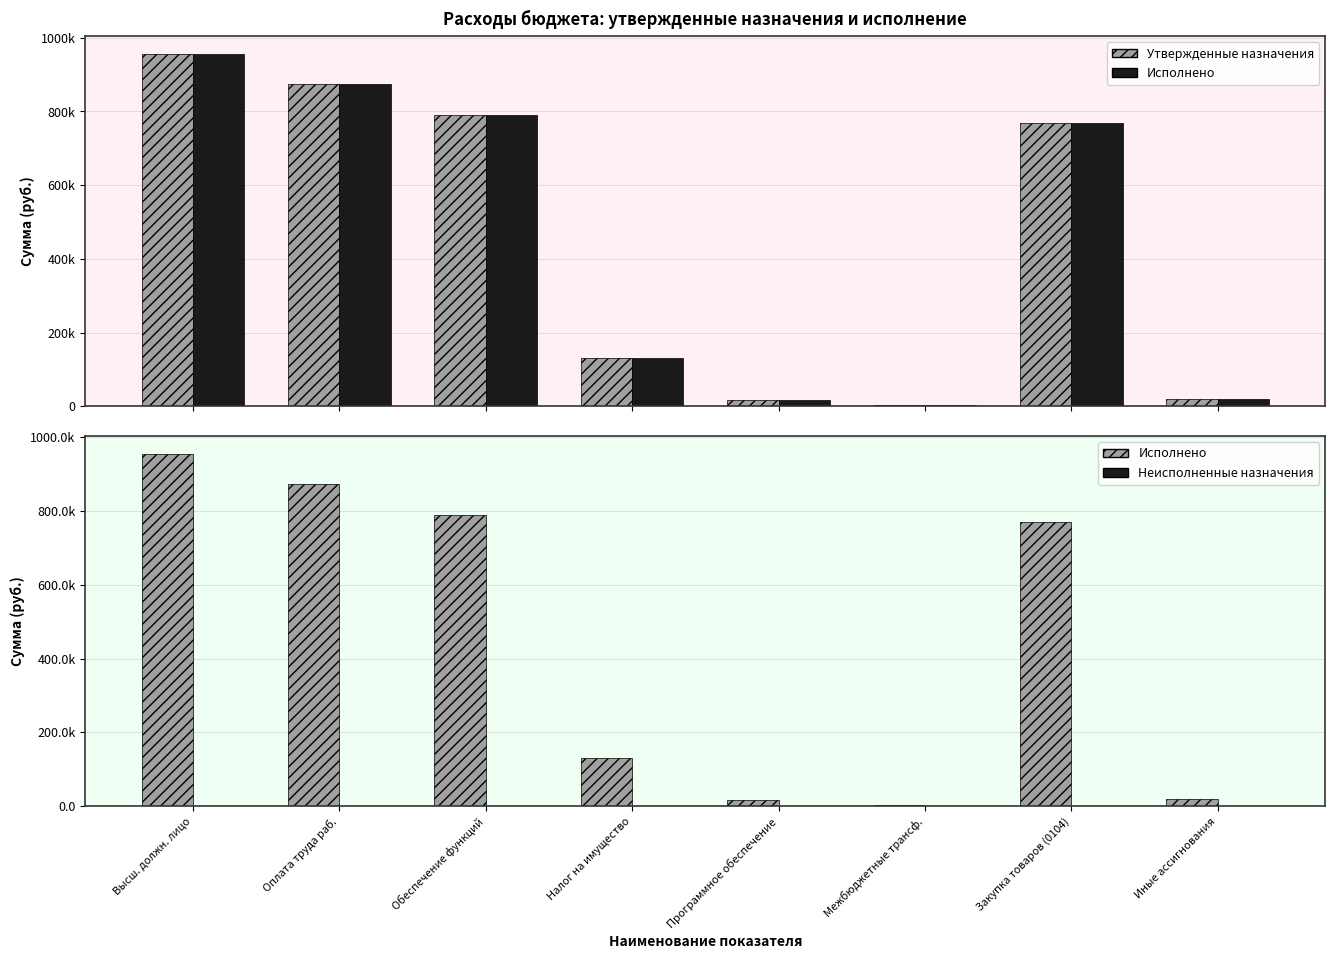

Where is Неисполненные назначения nearest to the value 250?

Оплата труда раб.